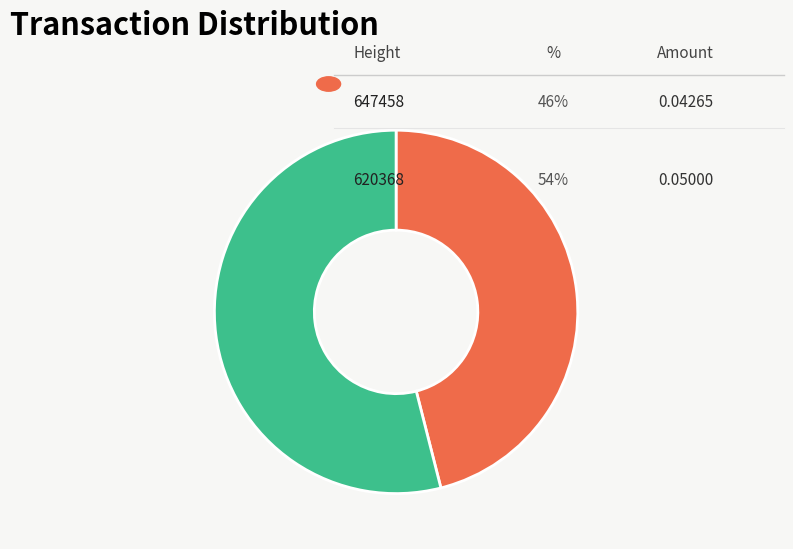

Does any single category account for the majority?

Yes